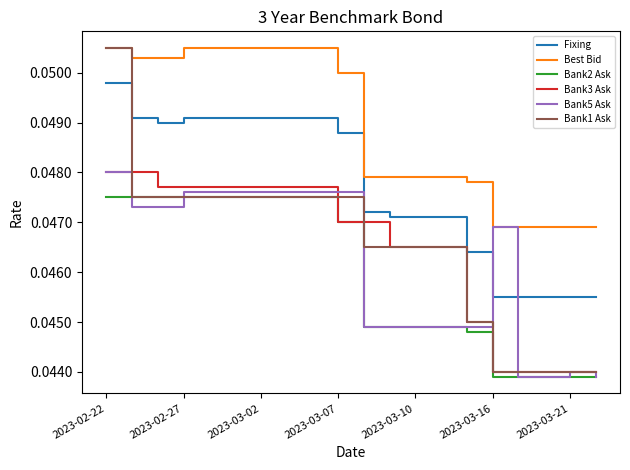

True or false: Best Bid and Bank2 Ask intersect in this chart.

False